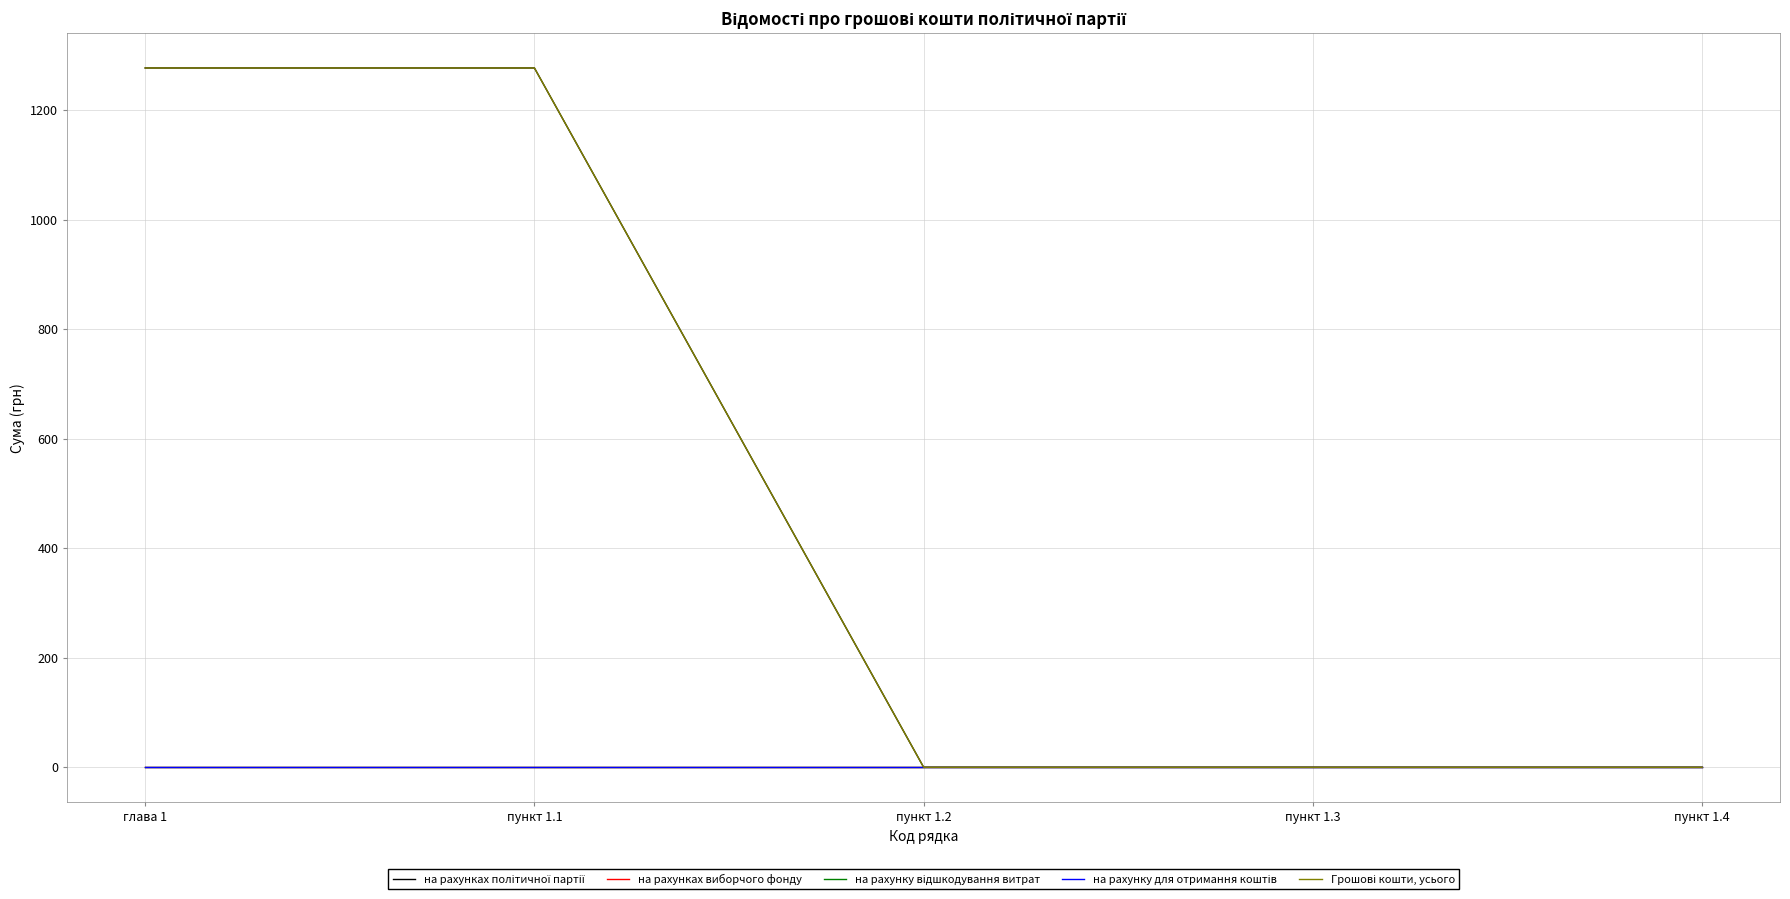

What is the label of the 1st point from the right?

пункт 1.4